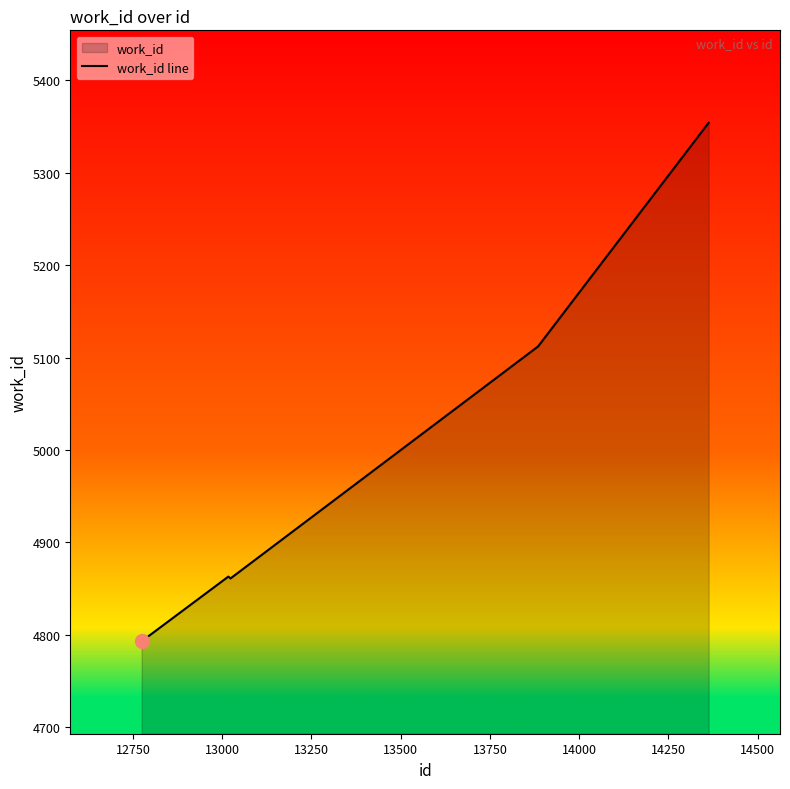

Reading left to right, extract all data points from this chart.

4793	4863	4861	5112	5354